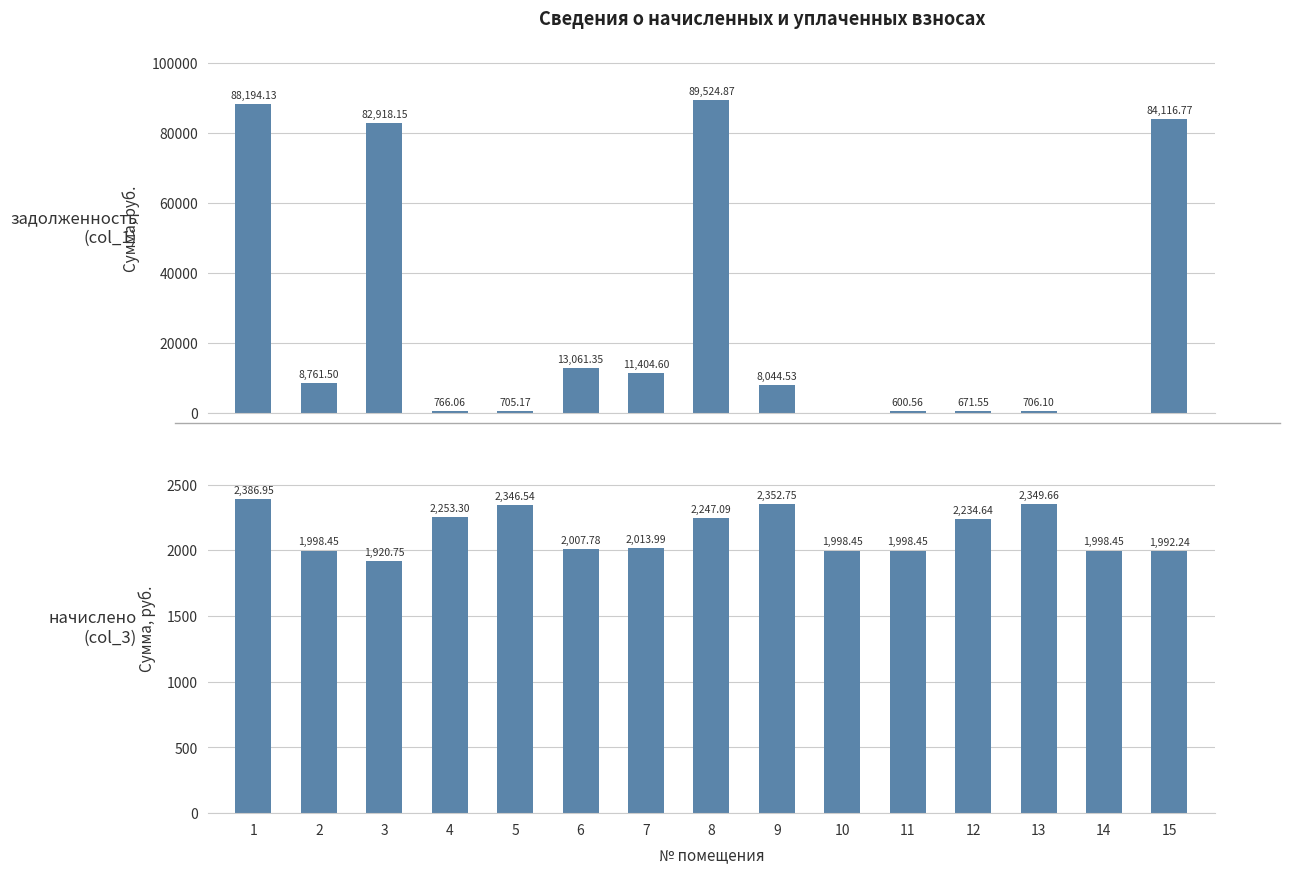

How many values in the начислено (col_3) series exceed 2013?

8